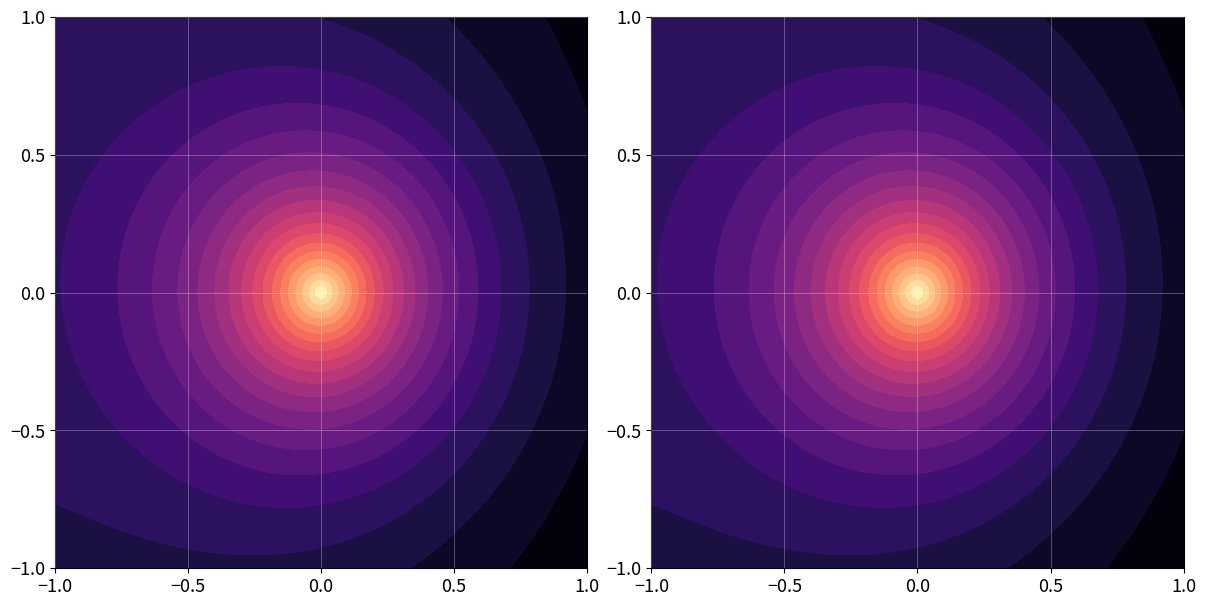

What is the maximum value shown in the chart?

3